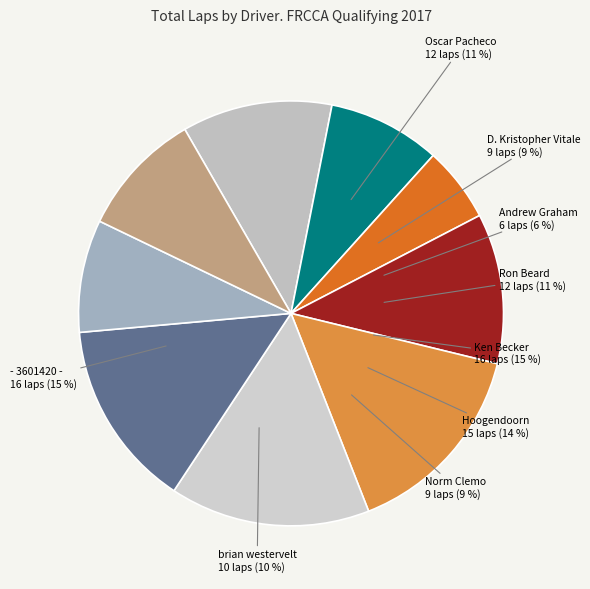

What is the largest slice in the pie chart?

Ken Becker (F/1600)